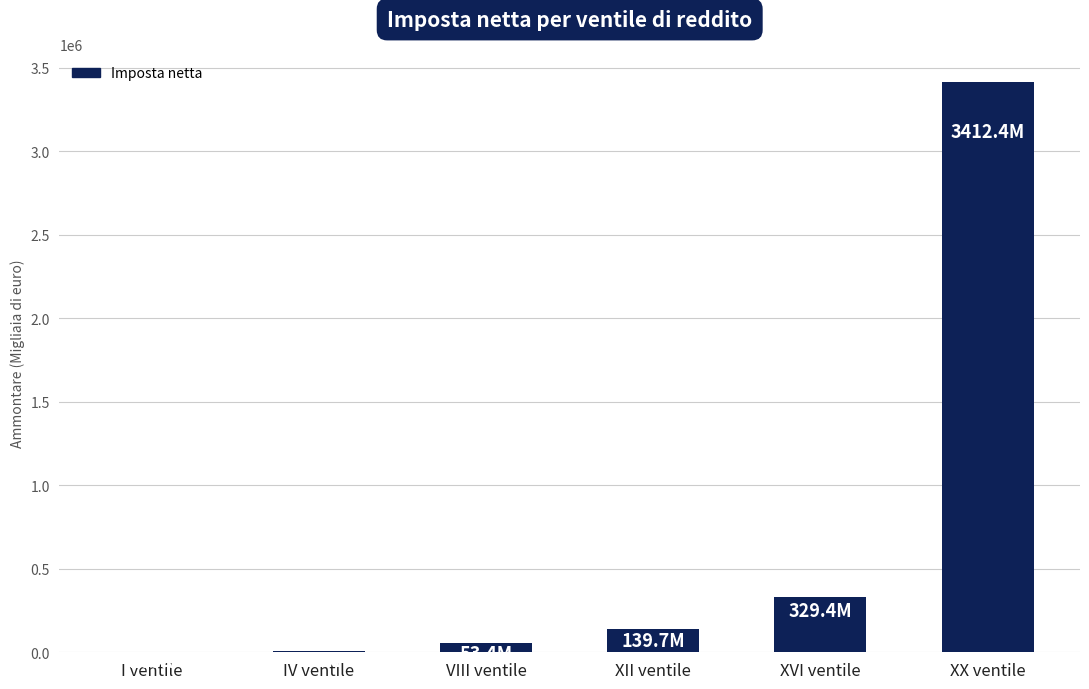

The value at XX ventile is 1247197. True or false?

False